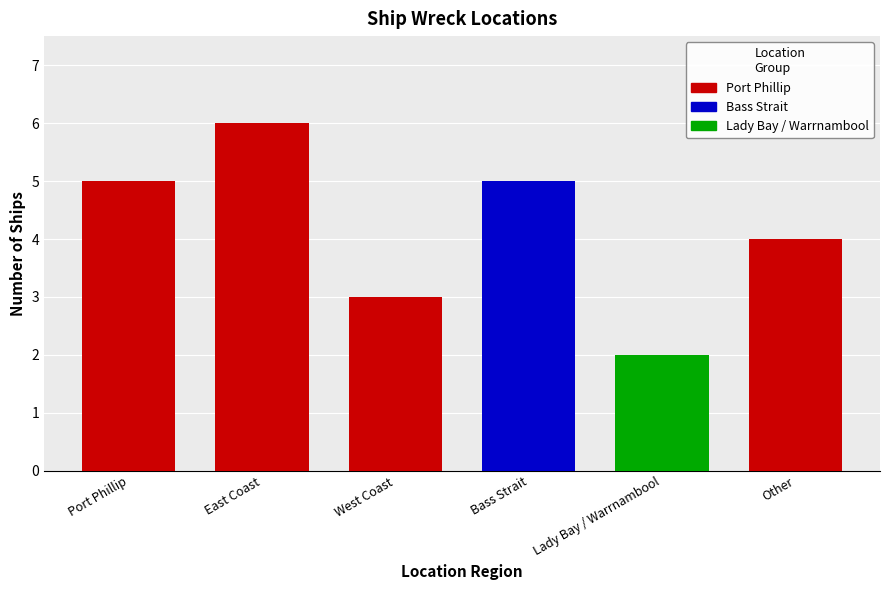

Count the values in the range 3 to 5.

4